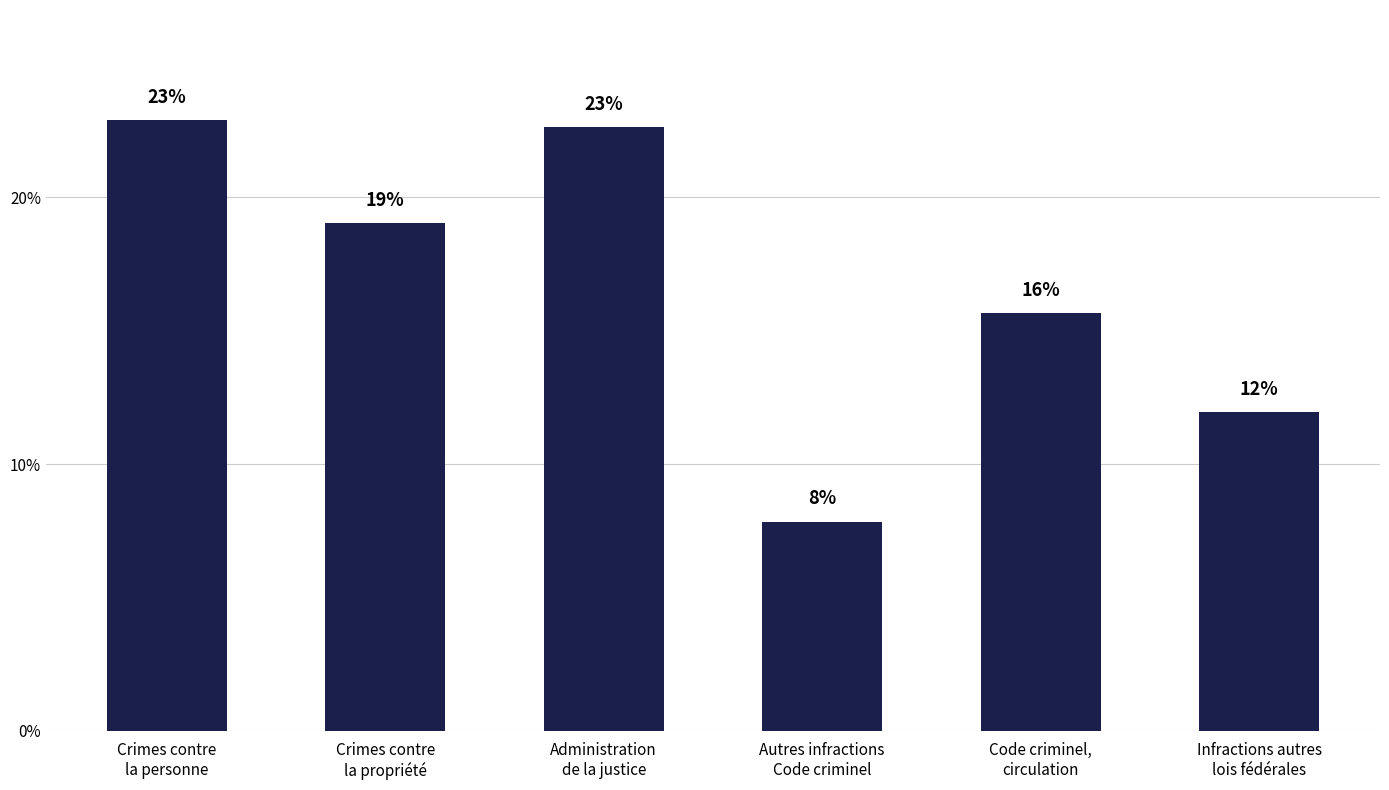

What is the value of the 2nd bar from the left?

19.0